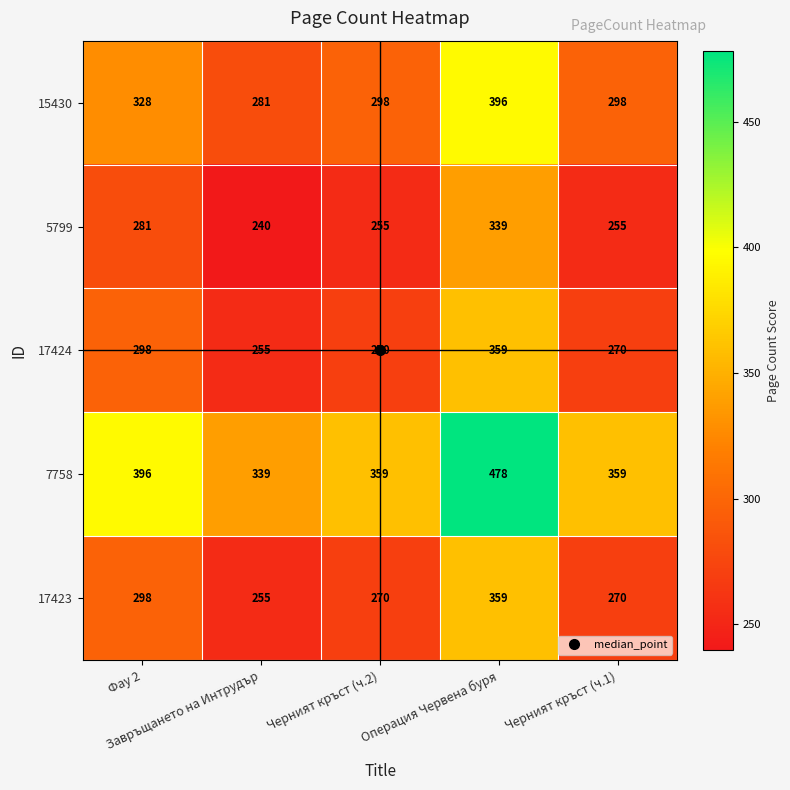

What is the smallest value displayed?

240